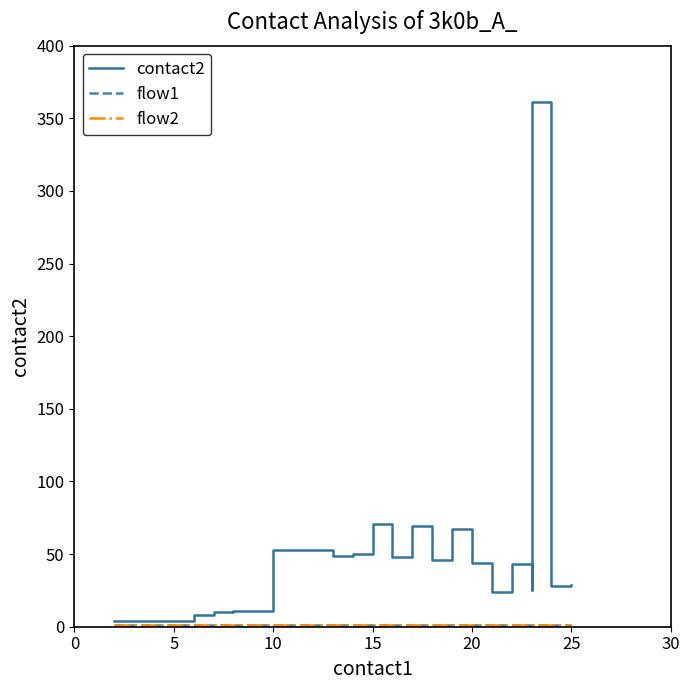

Reading left to right, extract all data points from this chart.

contact2: 4	8	10	11	53	49	50	71	48	69	46	66	67	44	24	43	25	361	28	29
flow1: 1	1	1	1	1	1	1	1	1	1	1	1	1	1	1	1	1	1	1	1
flow2: 1	1	1	1	1	1	1	1	1	1	1	1	1	1	1	1	1	1	1	1